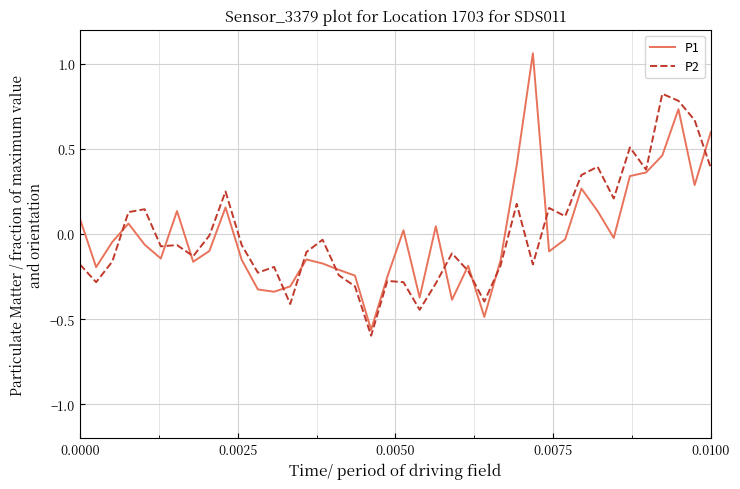

What is the highest value of the P2 series?

0.8